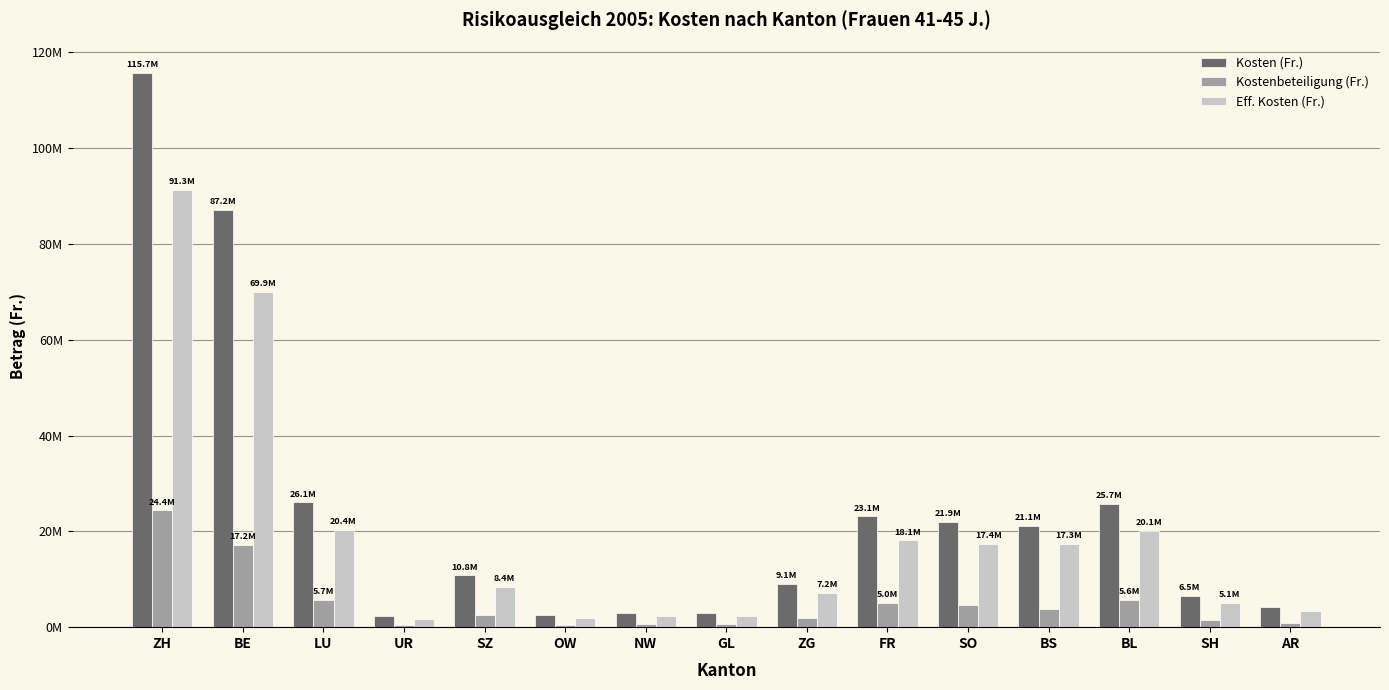

What is the label of the 2nd bar from the right?

SH